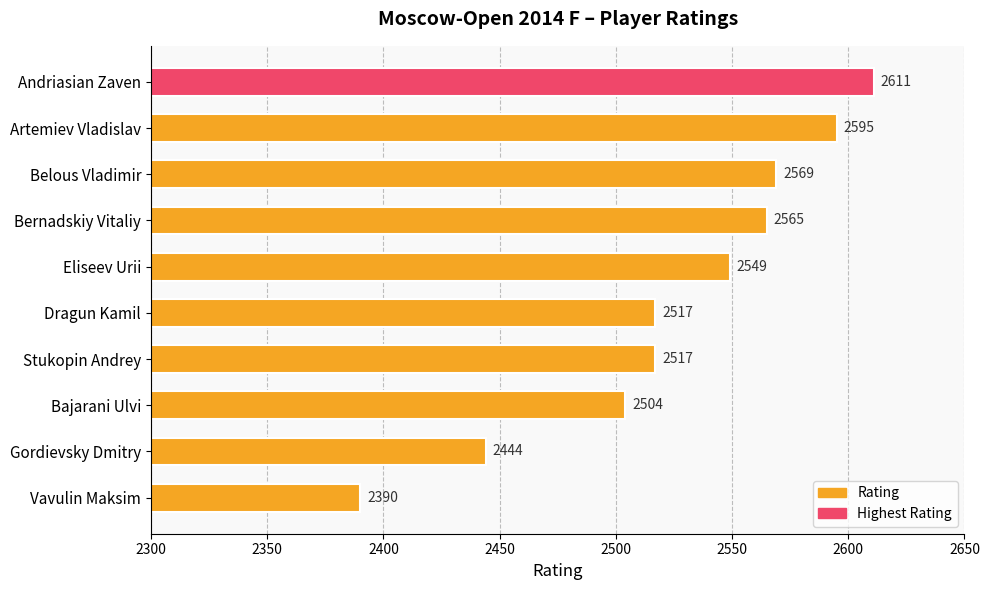

Reading top to bottom, list all the values displayed in this chart.

2611	2595	2569	2565	2549	2517	2517	2504	2444	2390